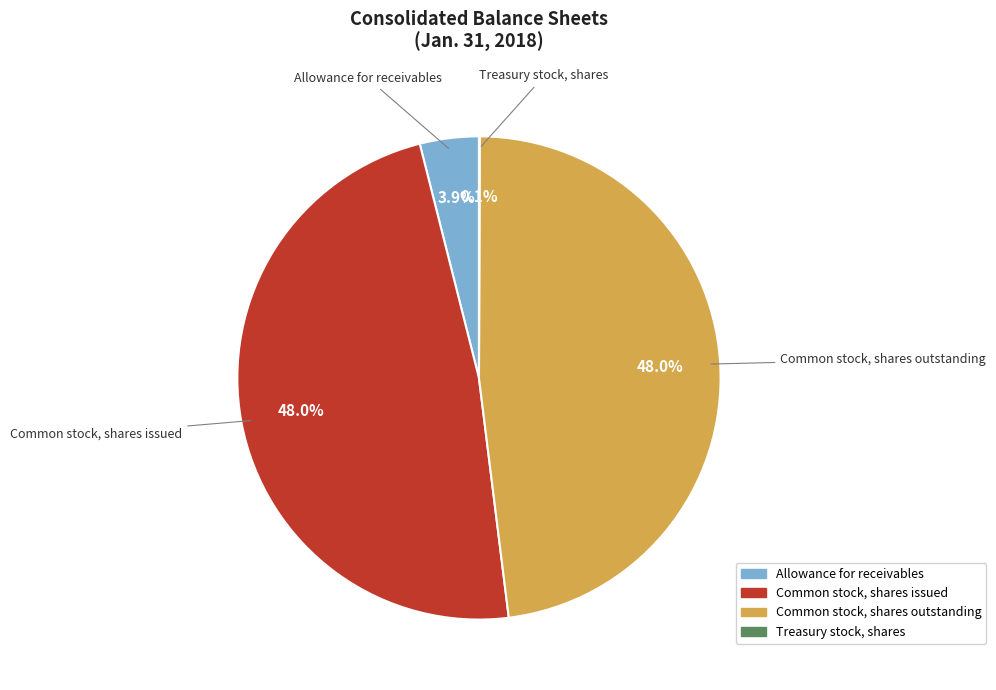

Between Allowance for receivables and Common stock, shares issued, which is larger?

Common stock, shares issued